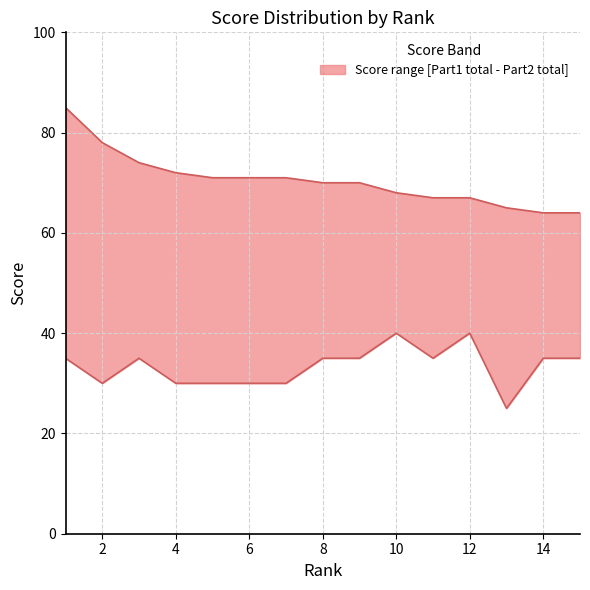

List the series in order of their peak value, highest first.

upper, lower